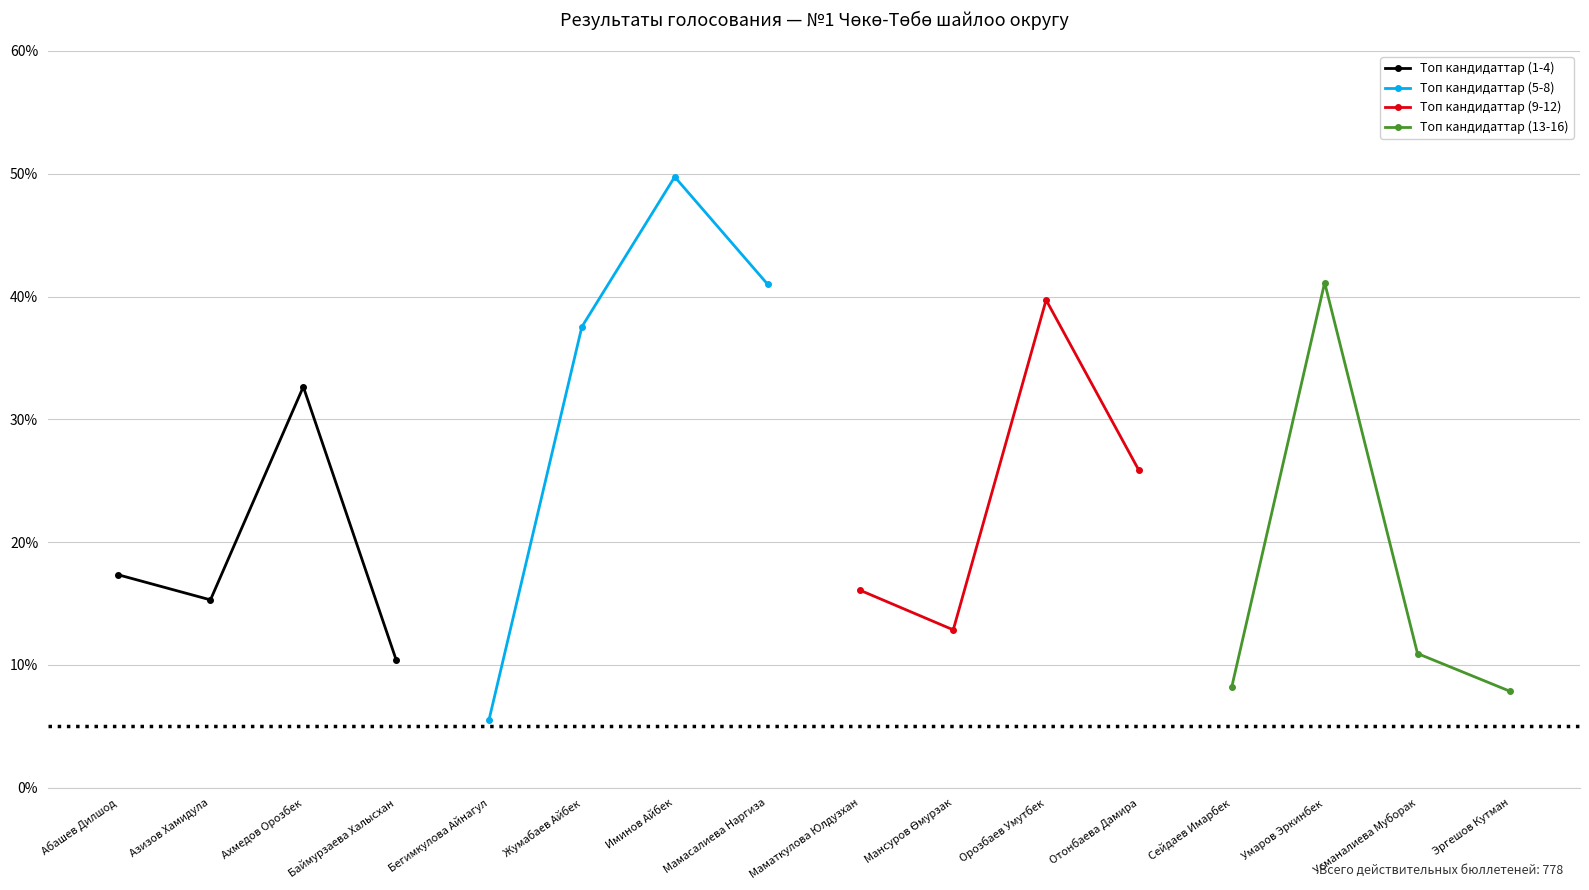

What is the maximum value for Топ кандидаттар (5-8)?

49.7